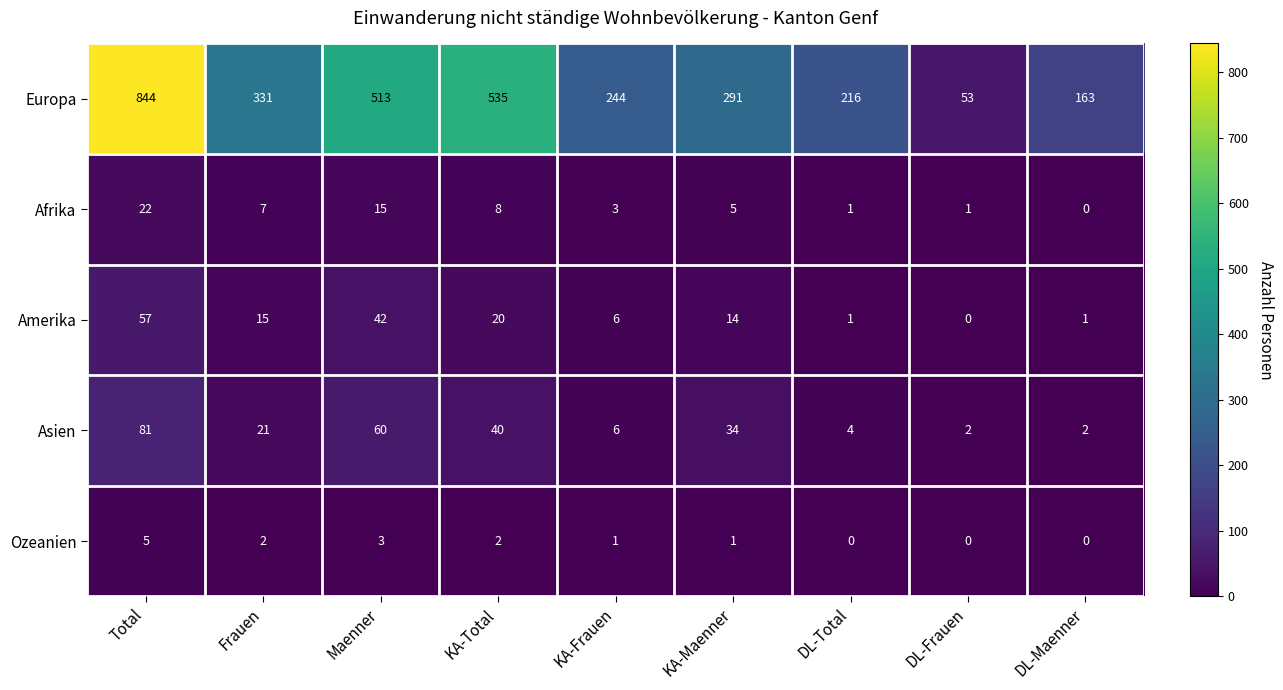

What is the minimum value for Europa?

53